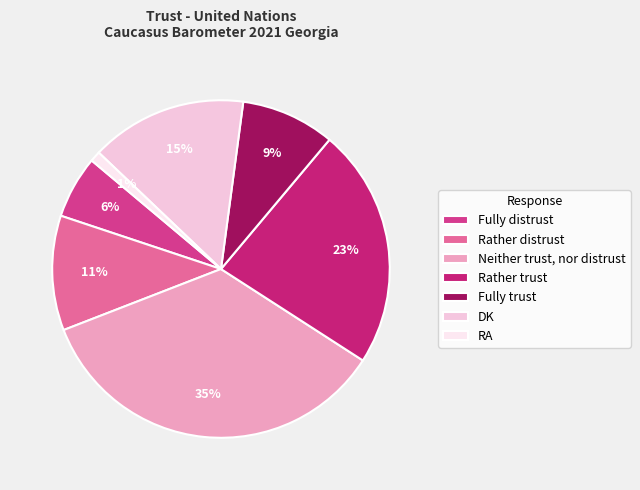

True or false: Fully trust accounts for 1% of the total.

False